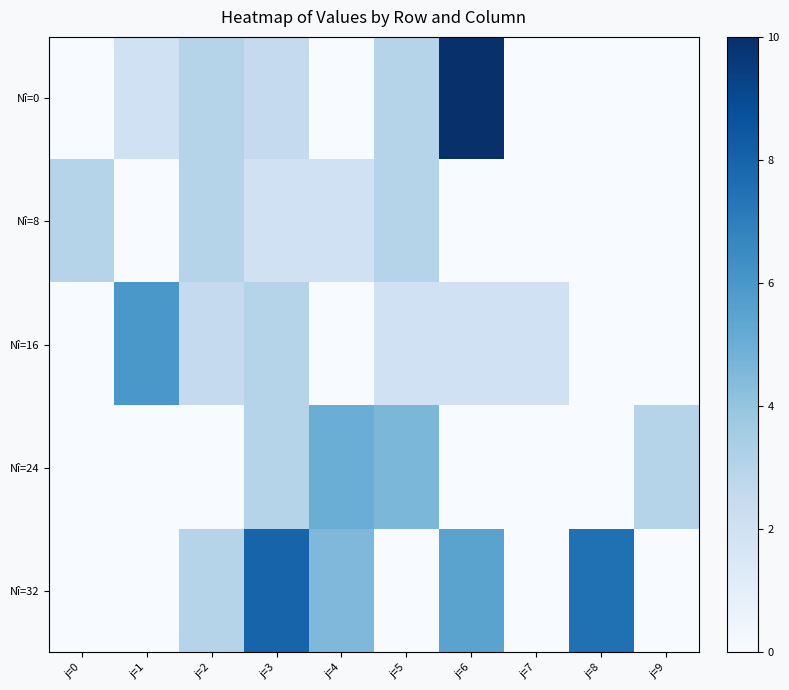

How many categories are shown in the chart?

10